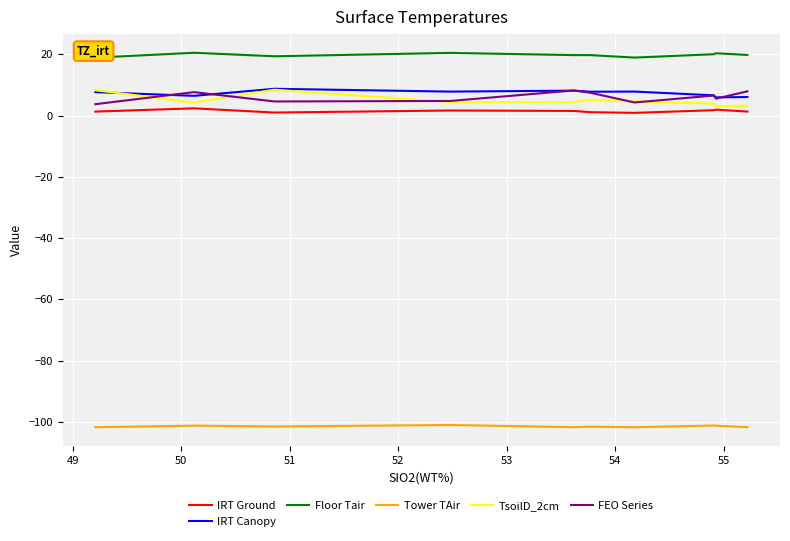

What is the maximum value for IRT Canopy?

8.8